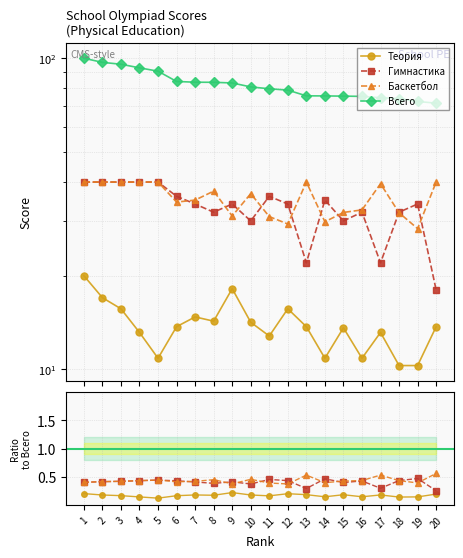

What is the total value across all series at 20?

72.7